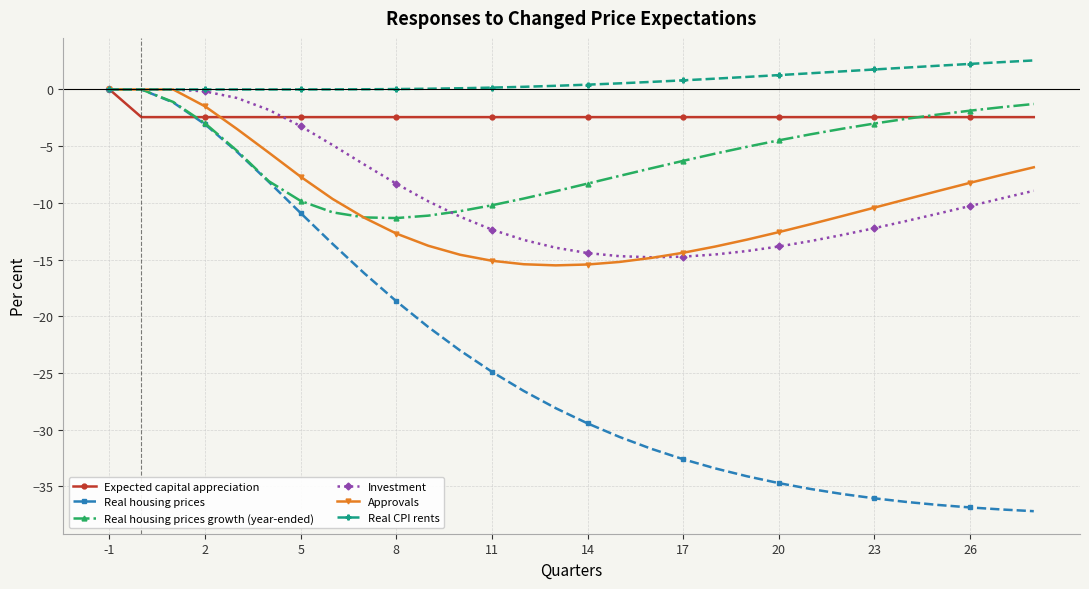

Which series has the largest total across all categories?

Real CPI rents